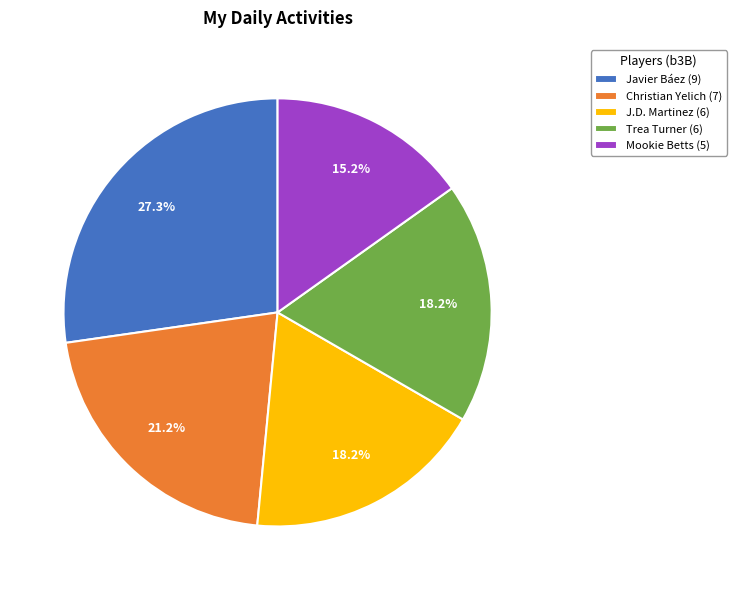

Does any single category account for the majority?

No